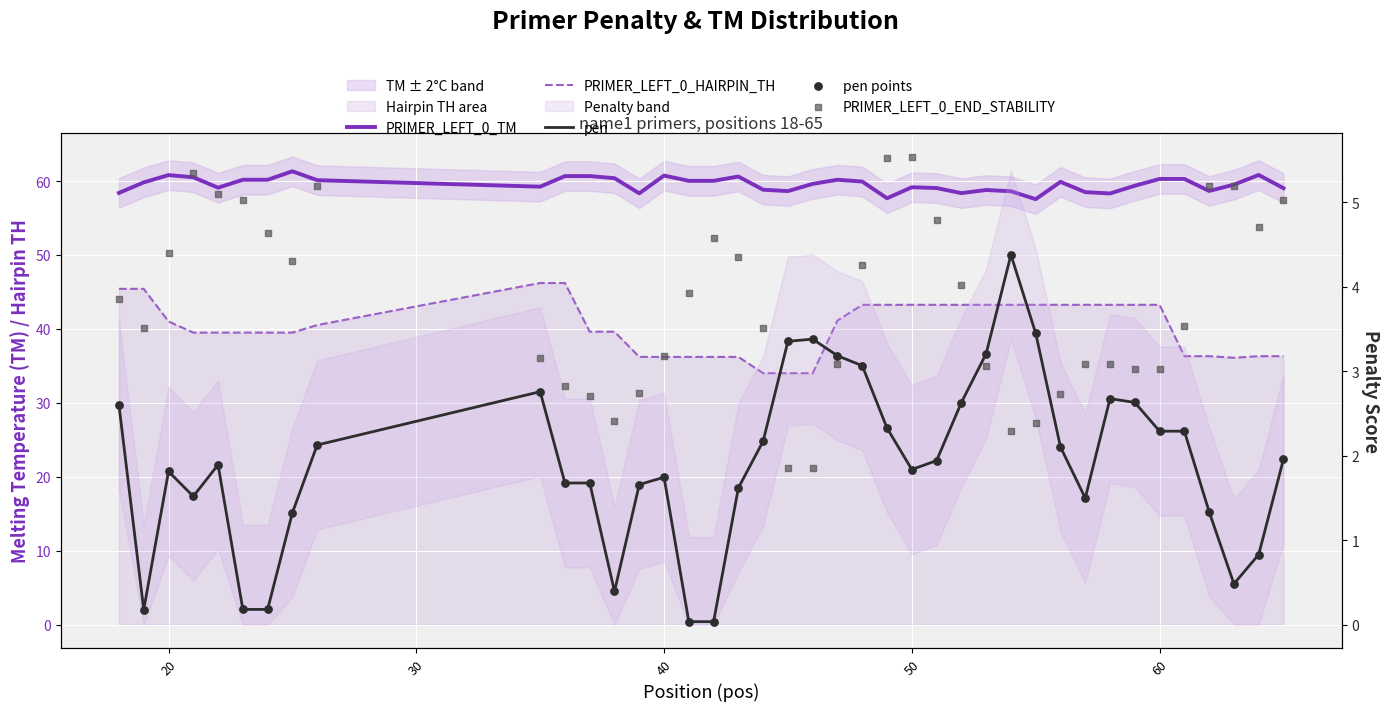

Which series reaches the maximum Y coordinate?

PRIMER_LEFT_0_TM